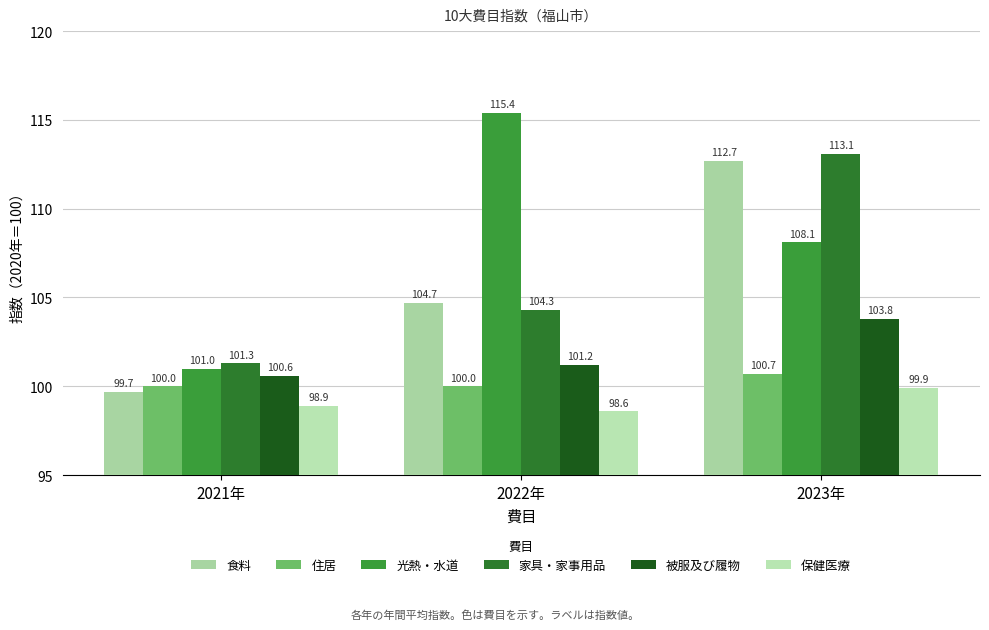

At which label is 家具・家事用品 closest to 107?

2022年